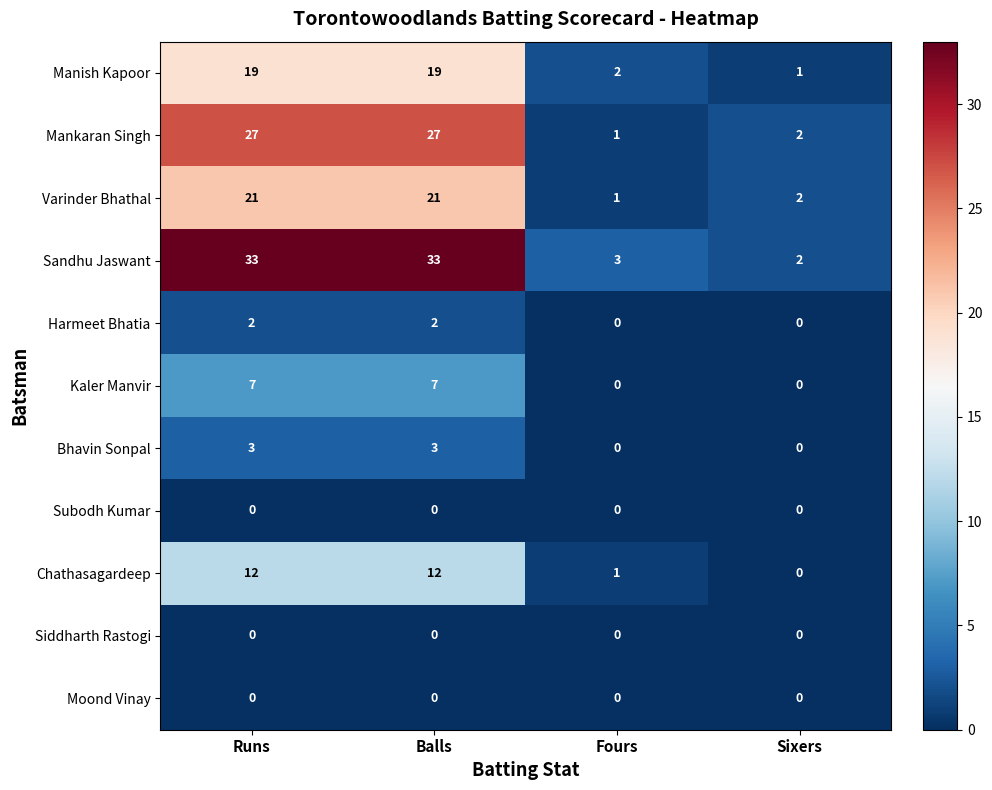

What is the sum of all Chathasagardeep values?

25